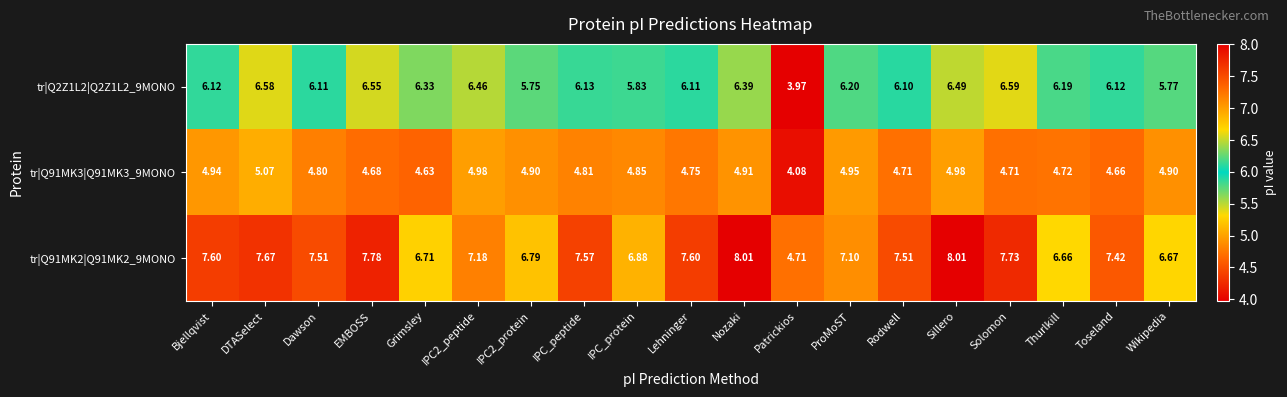

At how many categories does at least one series exceed 7?

13